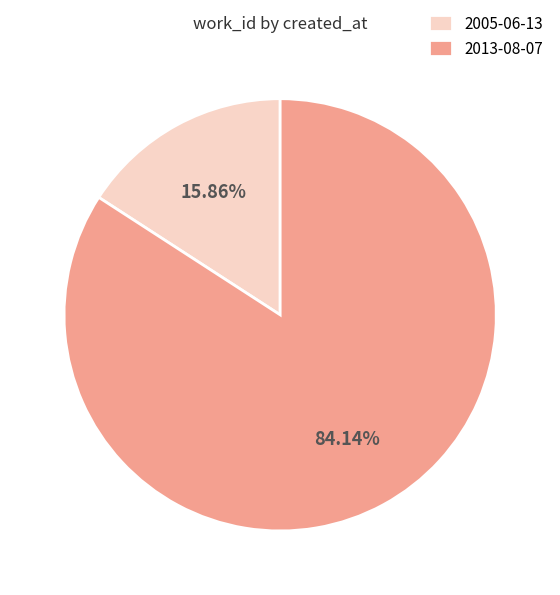

To the nearest percent, what percentage of the pie is 2005-06-13?

16%